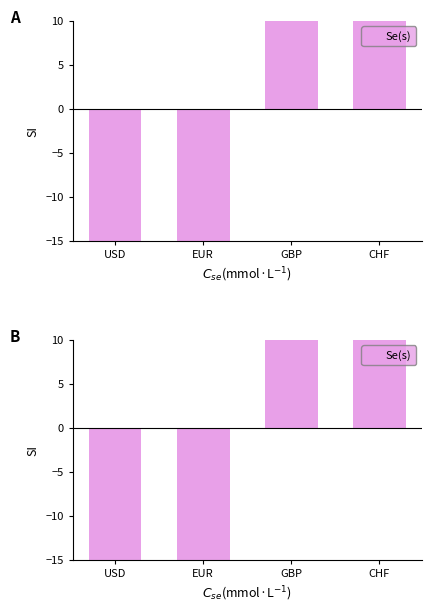

Rank the categories by value from highest to lowest.

GBP, CHF, EUR, USD